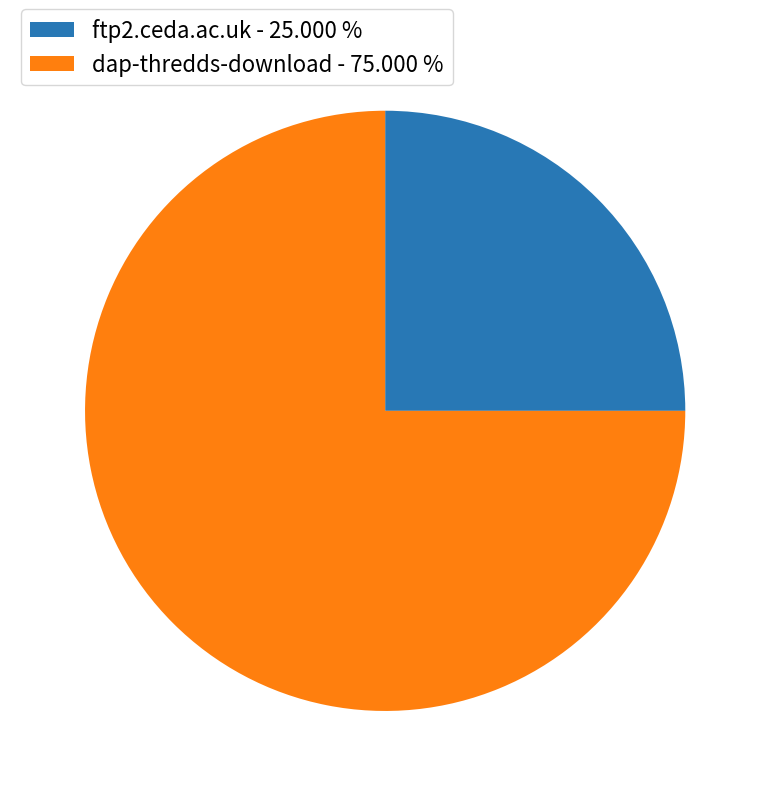

What is the largest slice in the pie chart?

dap-thredds-download